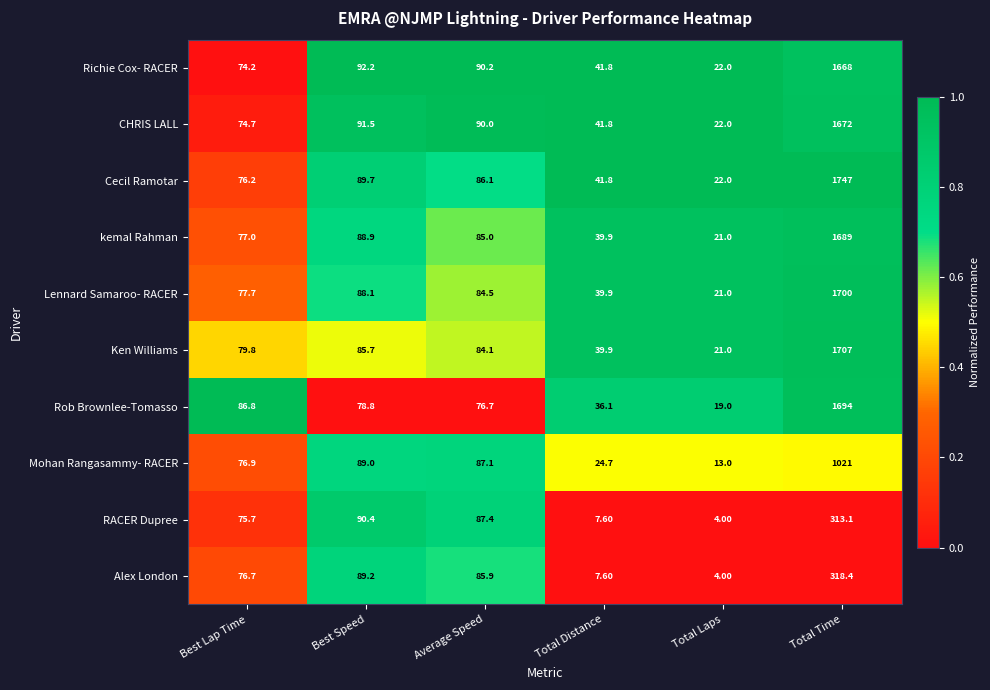

List the series in order of their peak value, highest first.

Cecil Ramotar, Ken Williams, Lennard Samaroo- RACER, Rob Brownlee-Tomasso, kemal Rahman, CHRIS LALL, Richie Cox- RACER, Mohan Rangasammy- RACER, Alex London, RACER Dupree